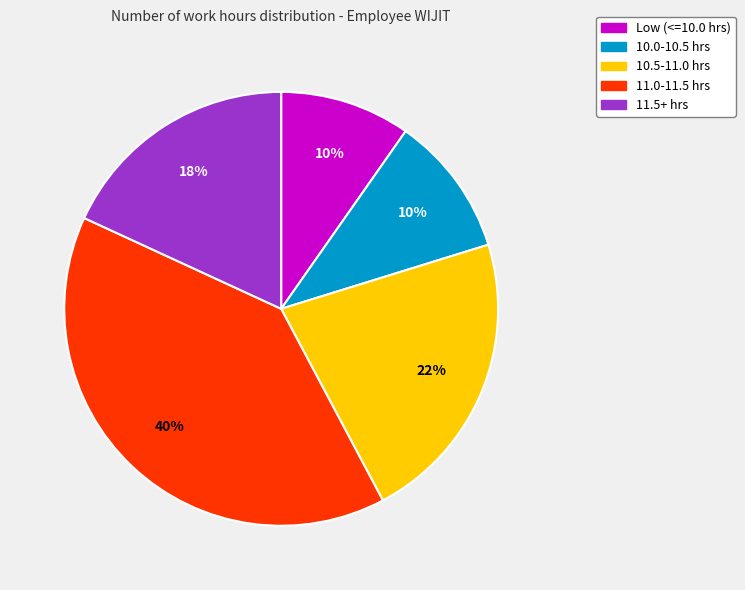

Count the number of slices in the pie.

5